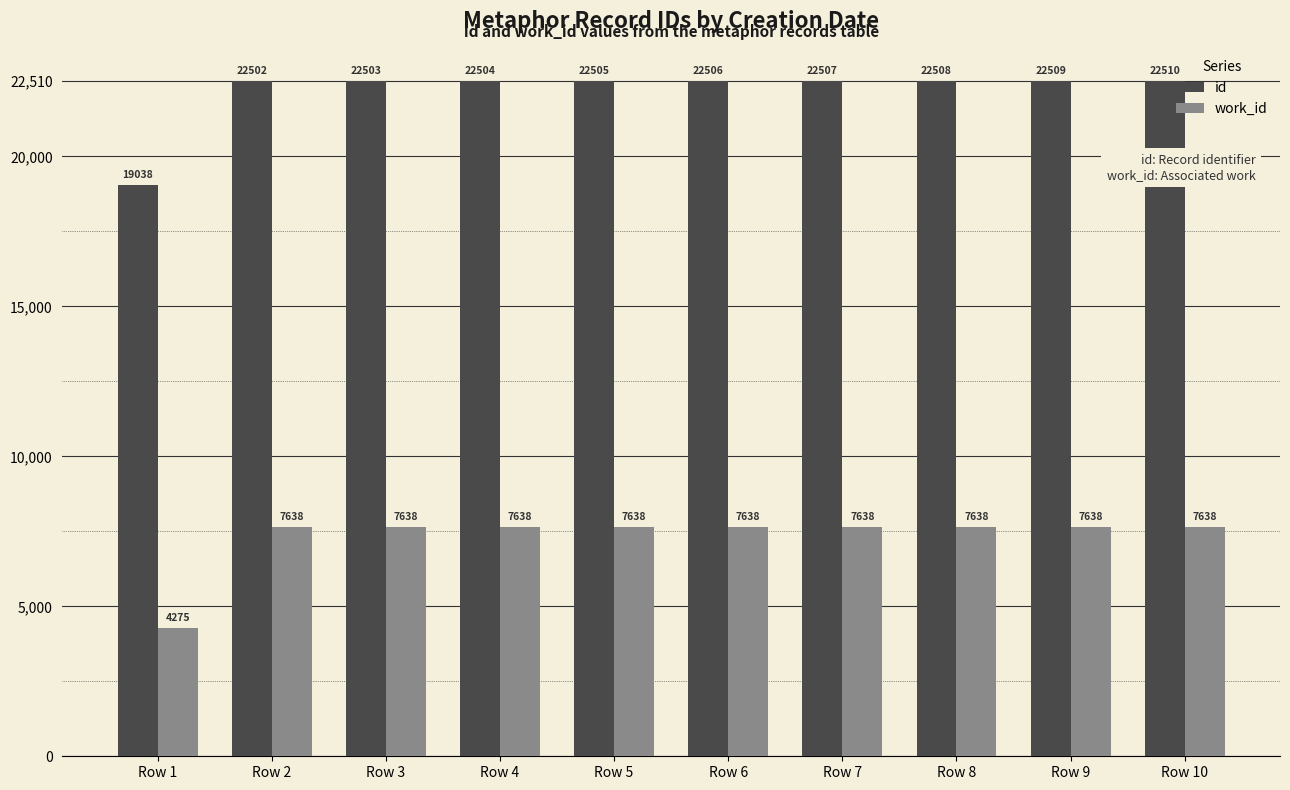

What are all the series names shown in the legend?

id, work_id